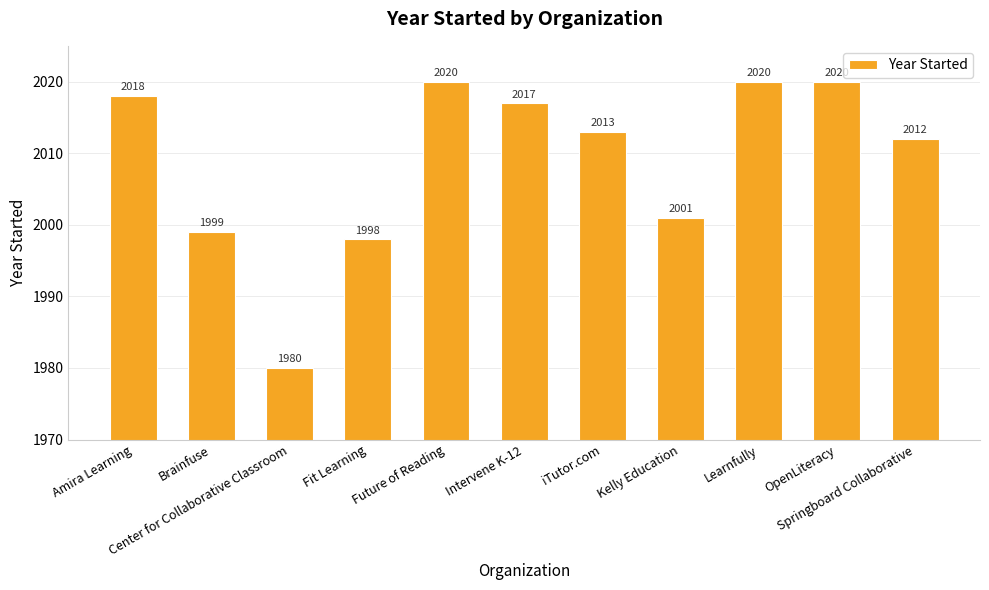

What is the value of the 1st bar from the left?

2018